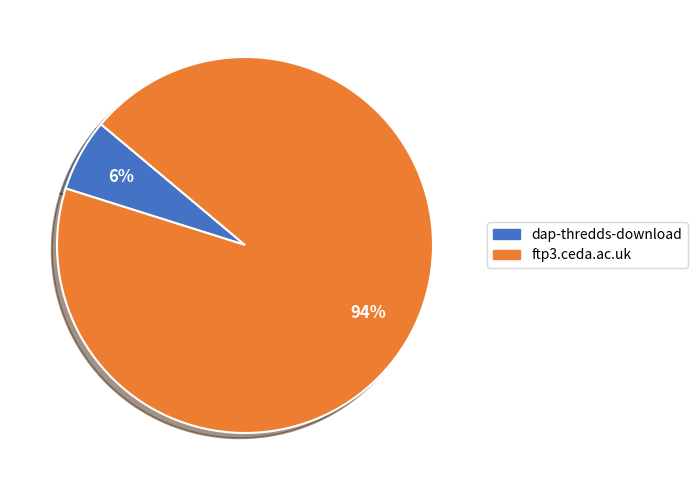

Which category accounts for the majority?

ftp3.ceda.ac.uk